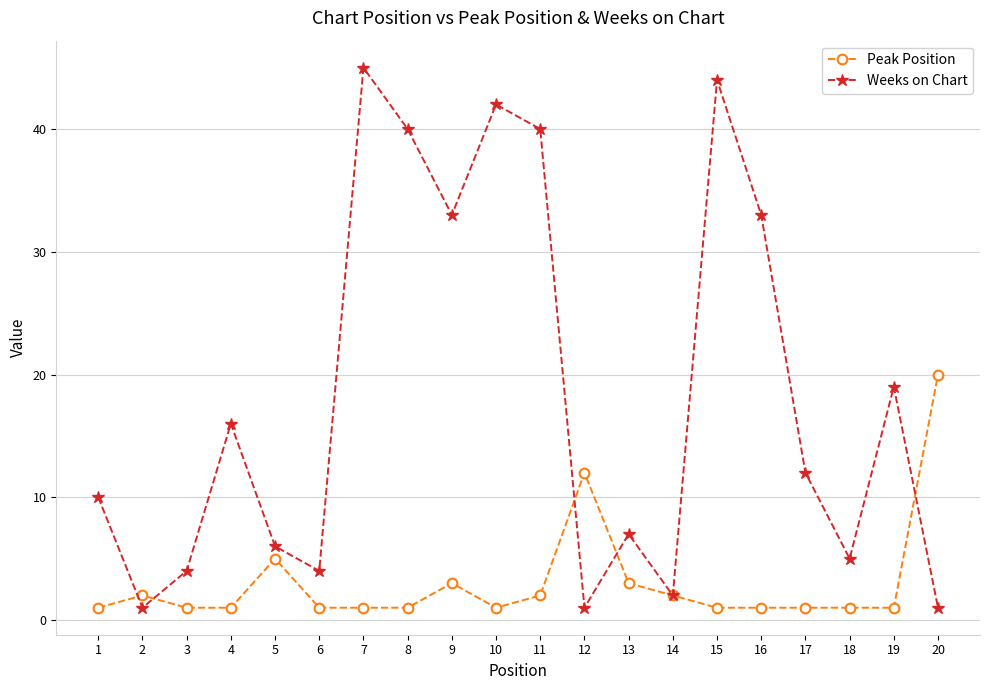

What is the value of the Weeks on Chart point at the 4th from the left?

16